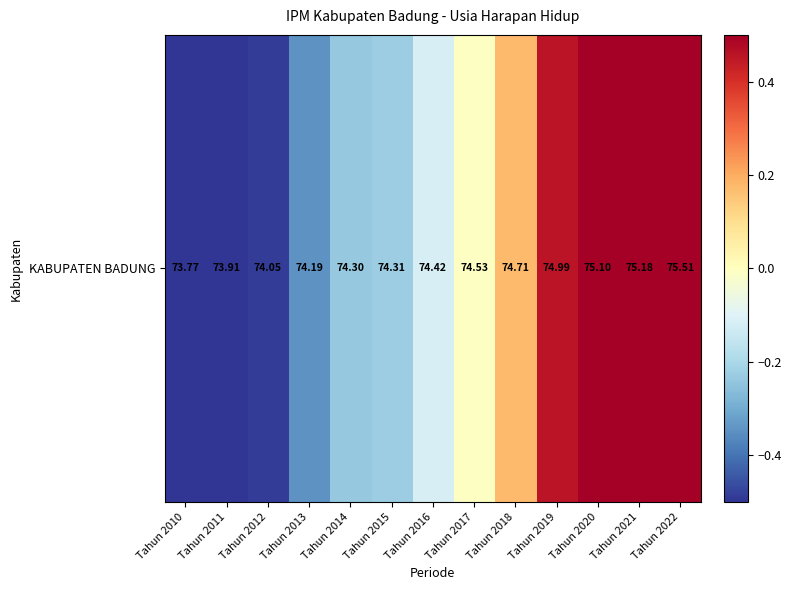

What is the approximate value at Tahun 2021?

0.6